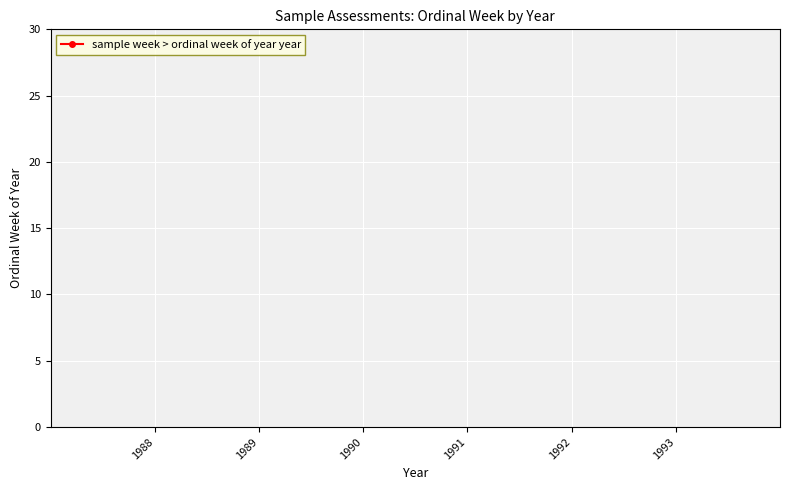

How many points are higher than both their immediate neighbors (excluding endpoints)?

2